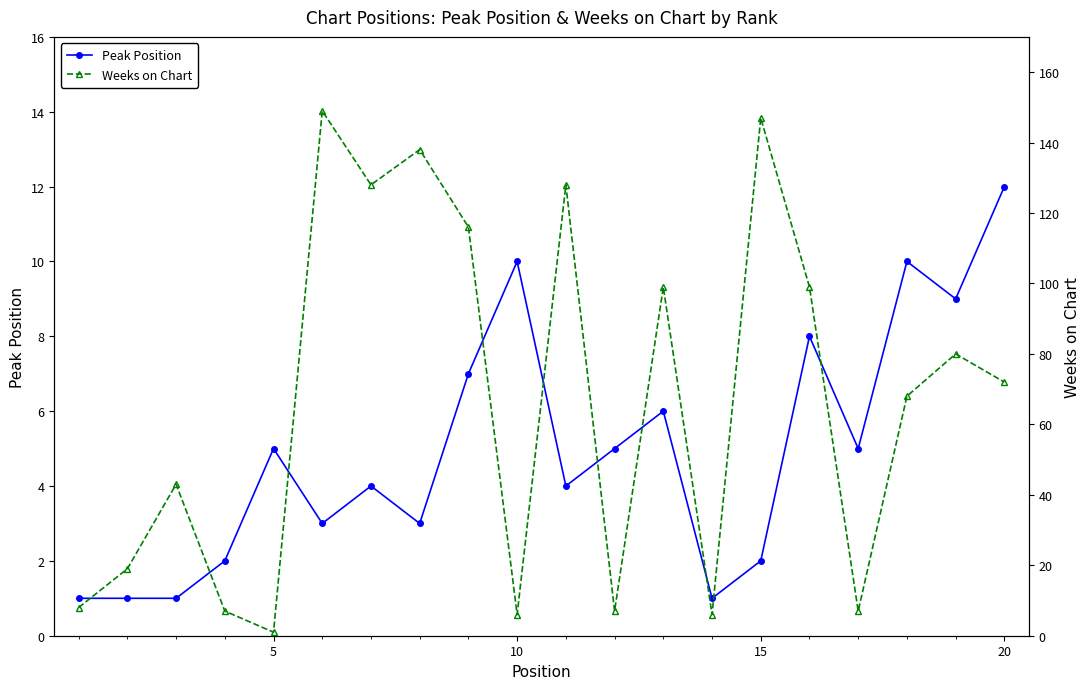

True or false: Peak Position has more than 1 points higher than both neighbors.

True